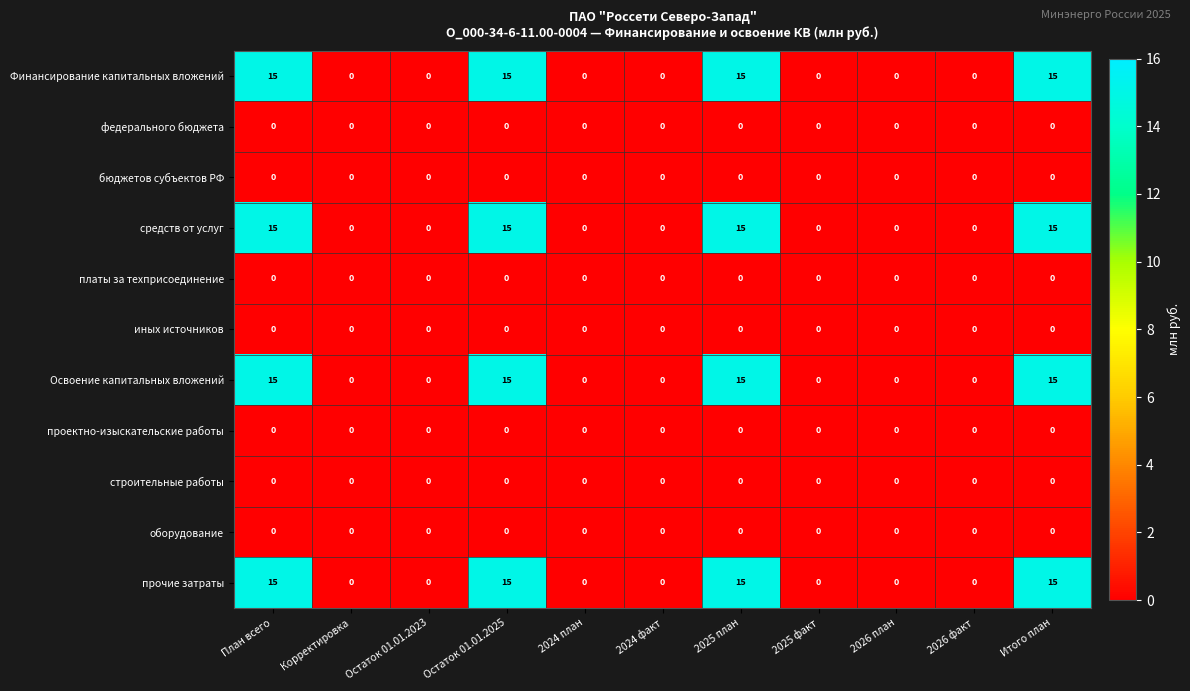

What is the highest value of the Освоение капитальных вложений series?

15